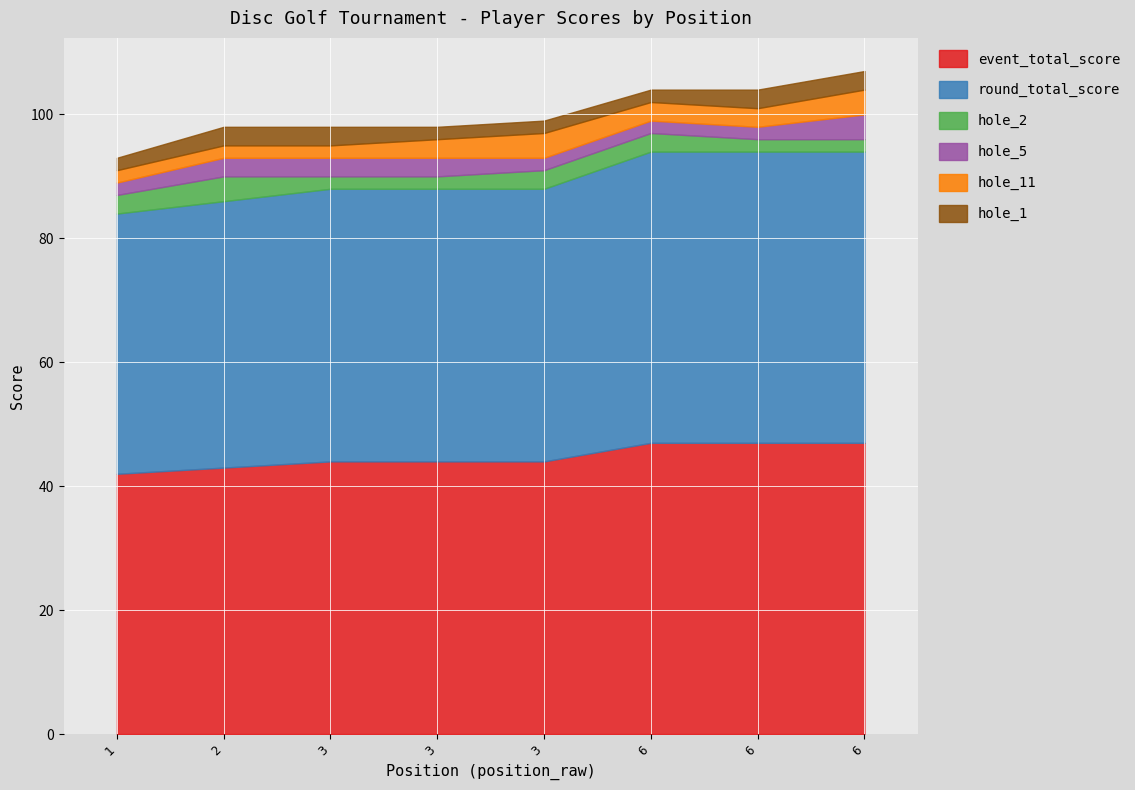

Which series has the largest range (max minus min)?

event_total_score